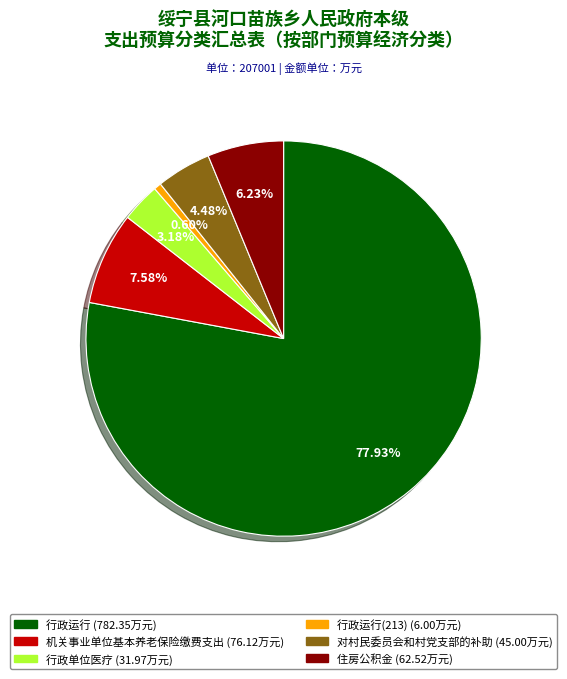

Does any single category account for the majority?

Yes